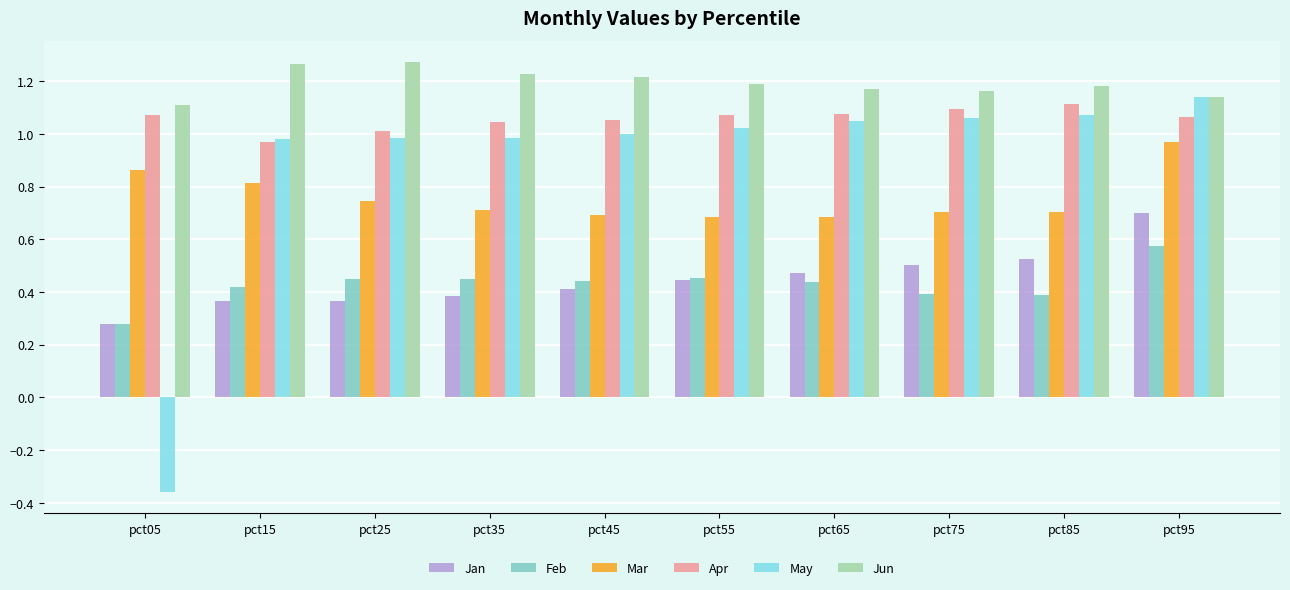

At which category is the sum across all series the highest?

pct95